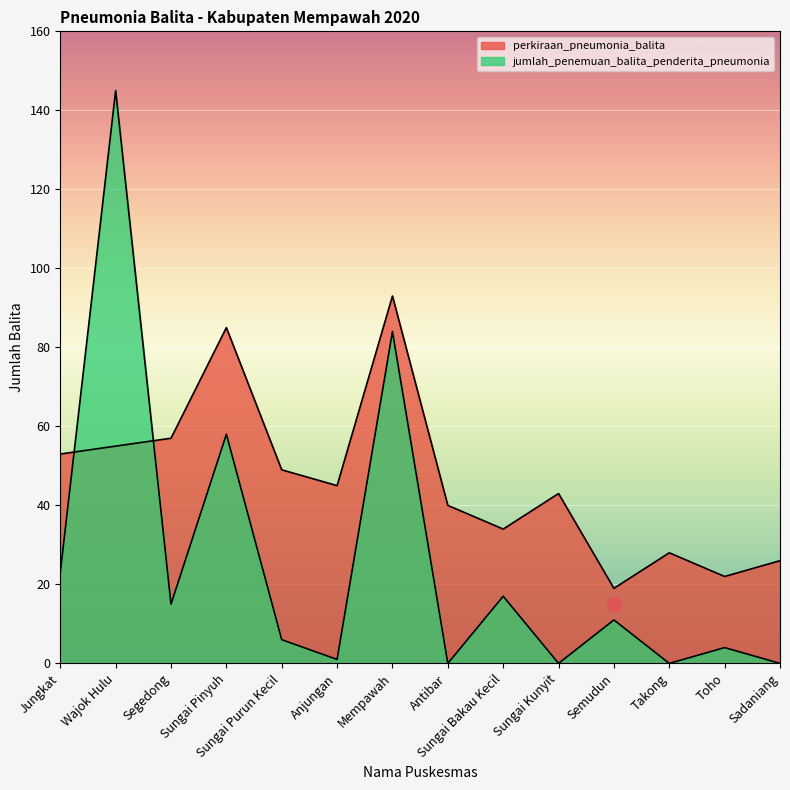

What is the label of the 10th point from the left?

Sungai Kunyit